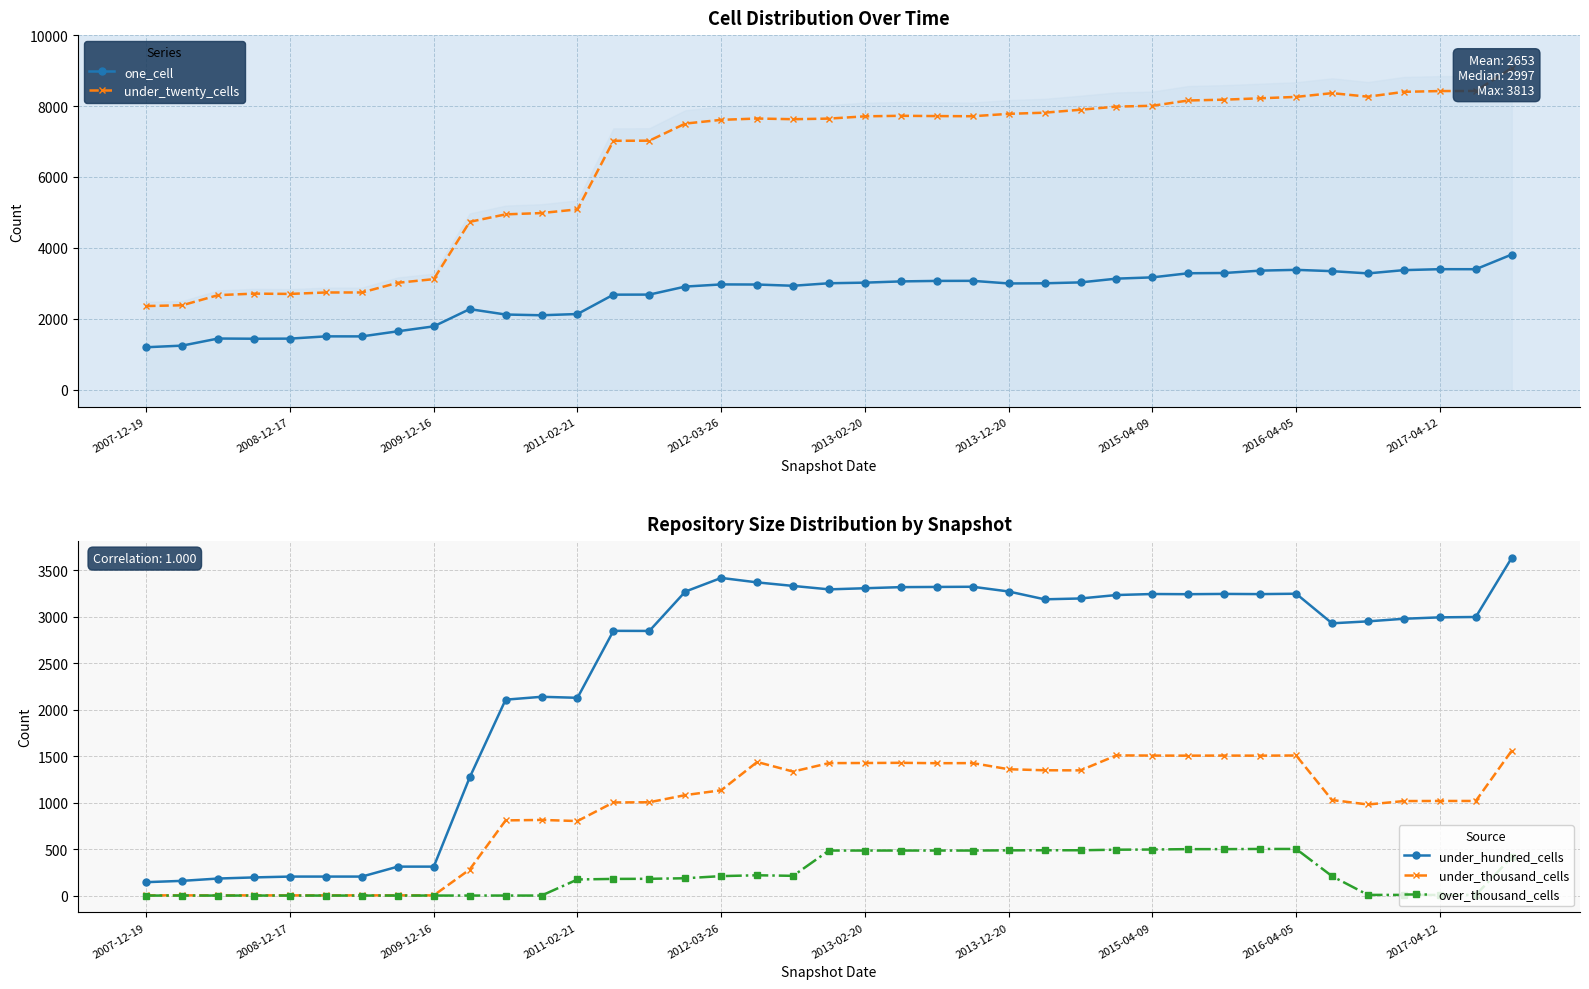

What is the difference between the second highest and minimum values in the under_thousand_cells series?

1505